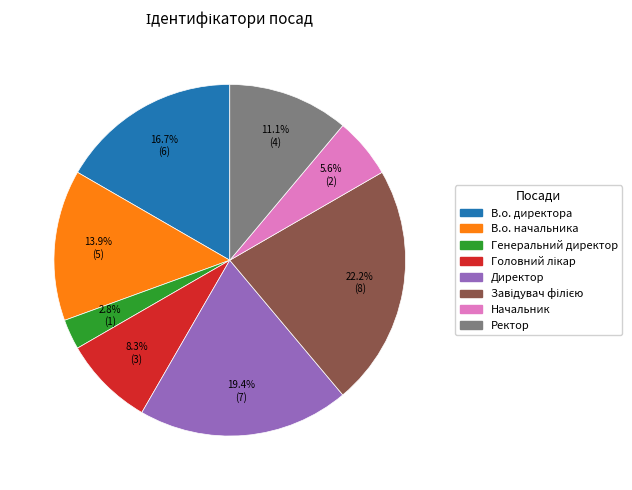

How much of the chart is everything except Генеральний директор?

97.2%